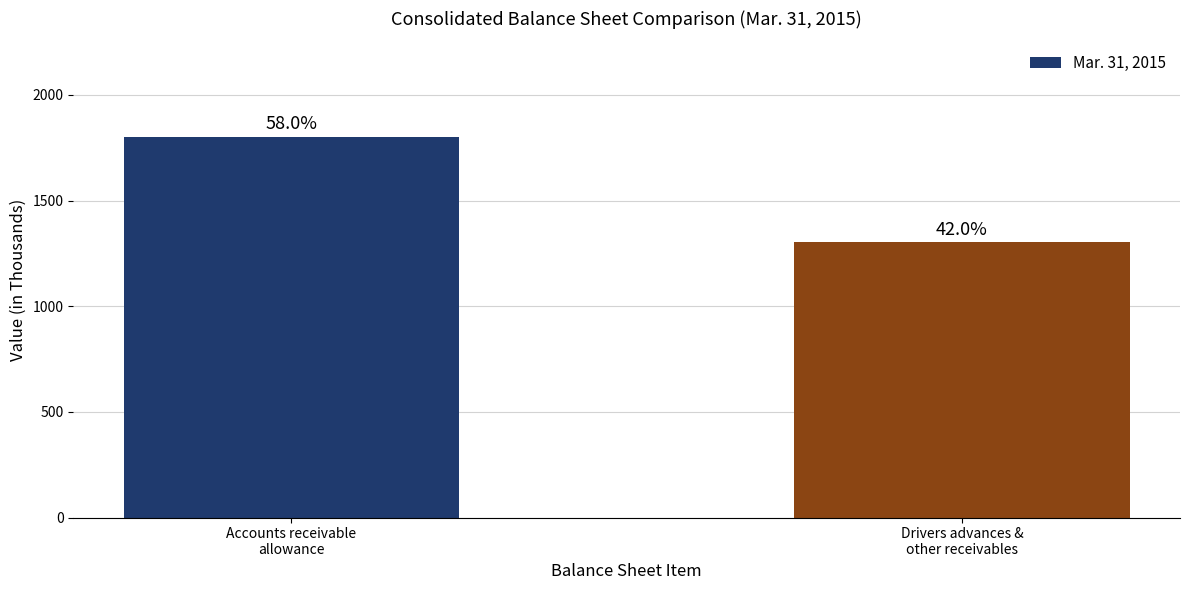

Does the chart contain any negative values?

No